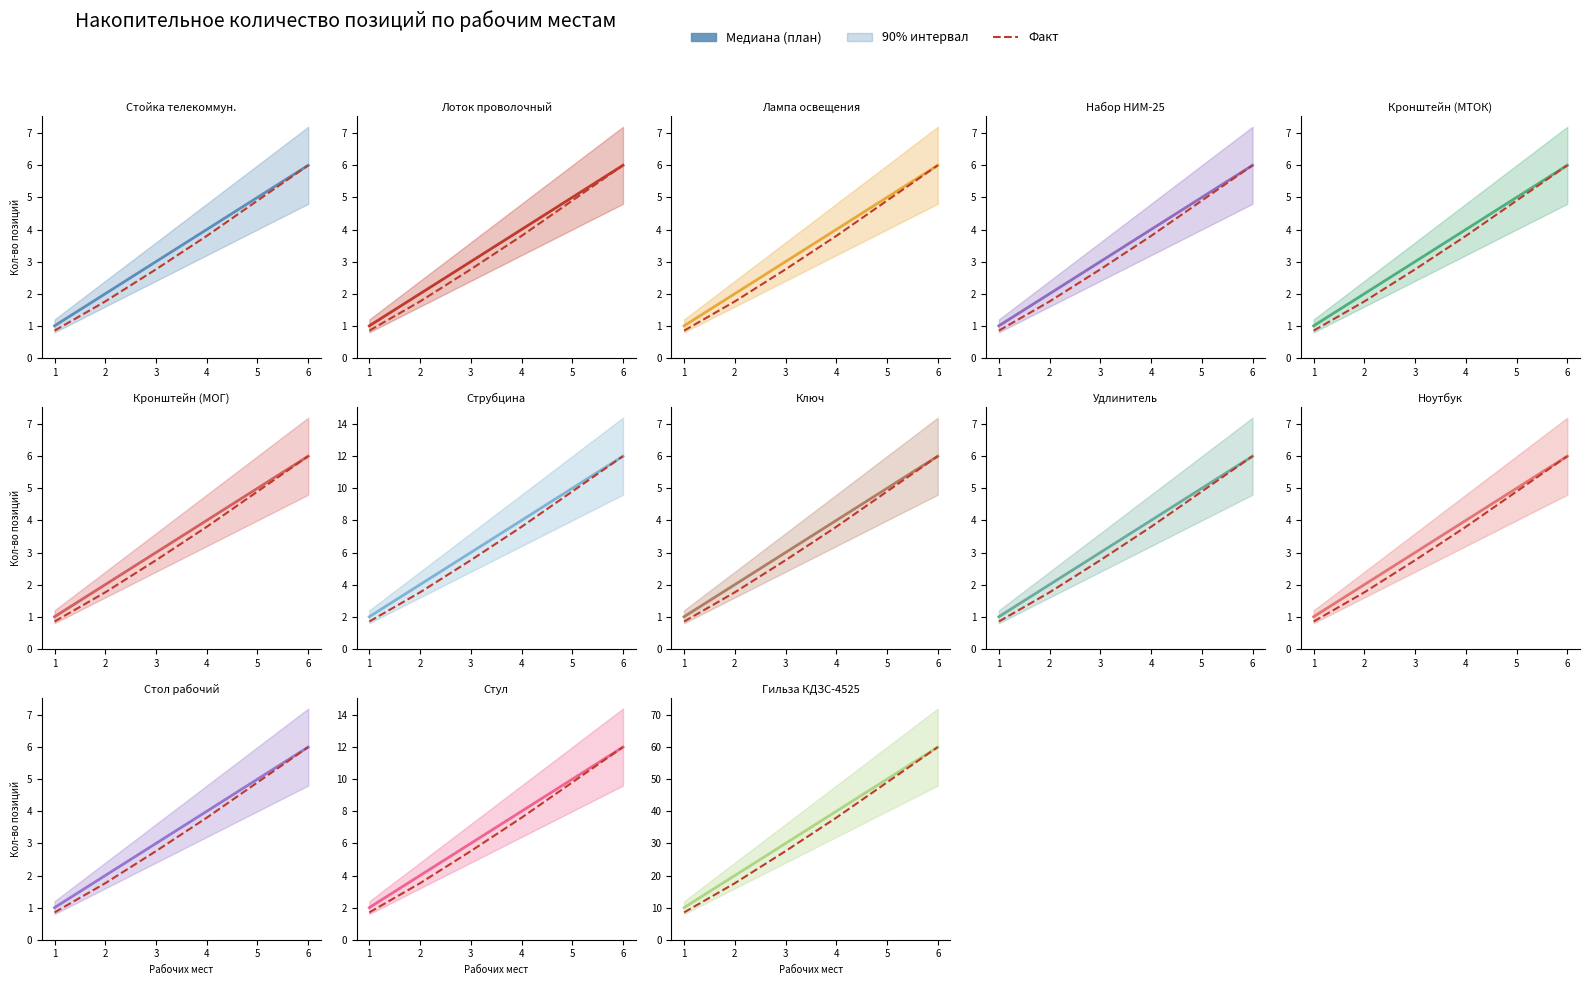

True or false: Медиана (план) and Факт intersect in this chart.

False